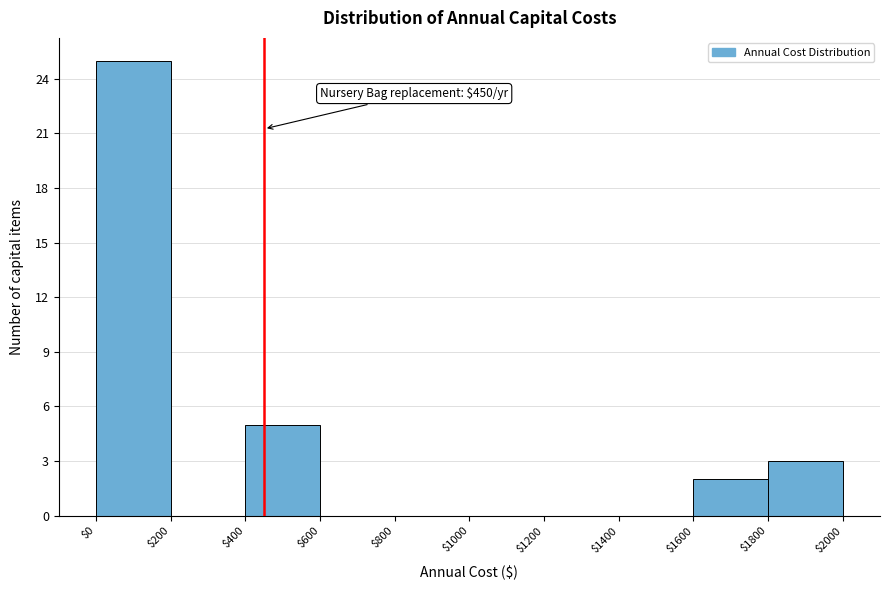

Which range on the x-axis has the tallest bar?

$0 to $200